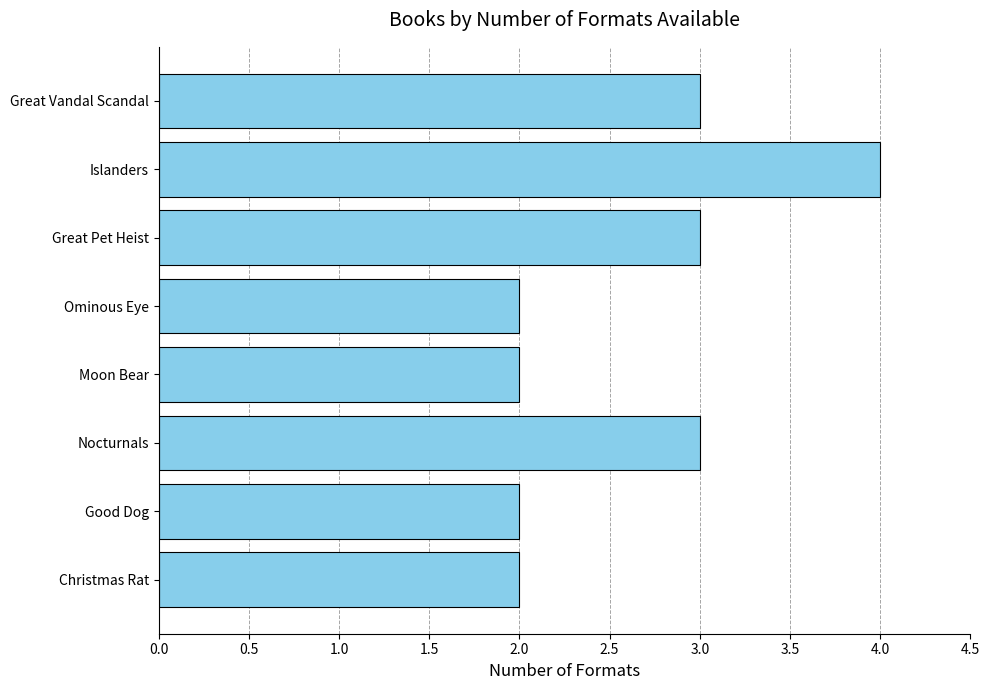

The chart shows a value of 2 at Moon Bear. True or false?

True